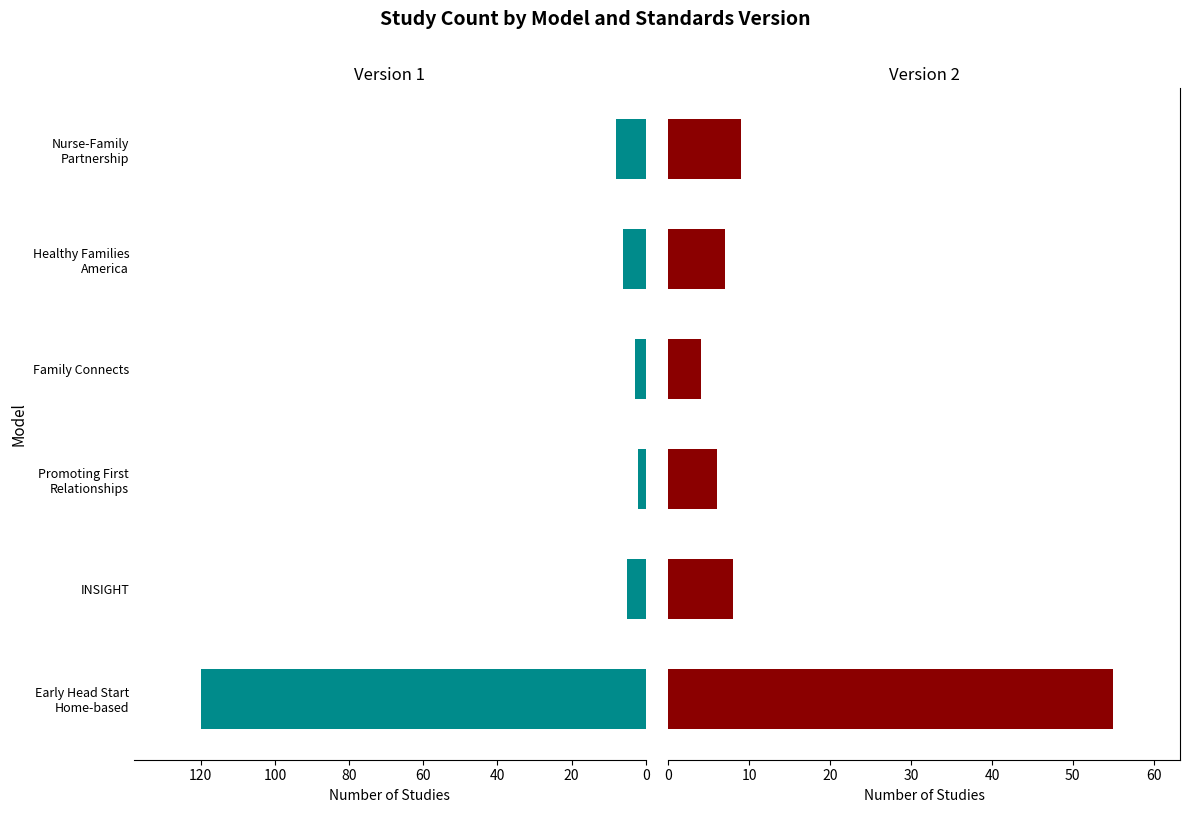

What is the smallest value displayed?

2